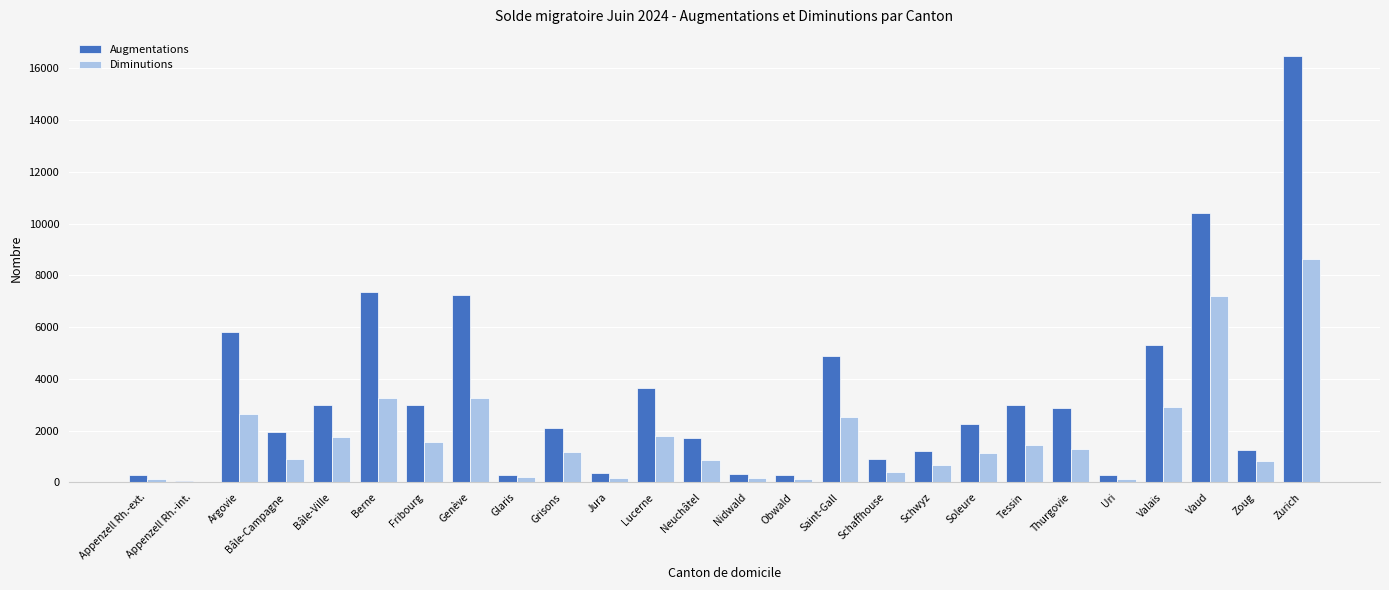

Between Bâle-Ville and Zurich, which series saw the biggest shift?

Augmentations